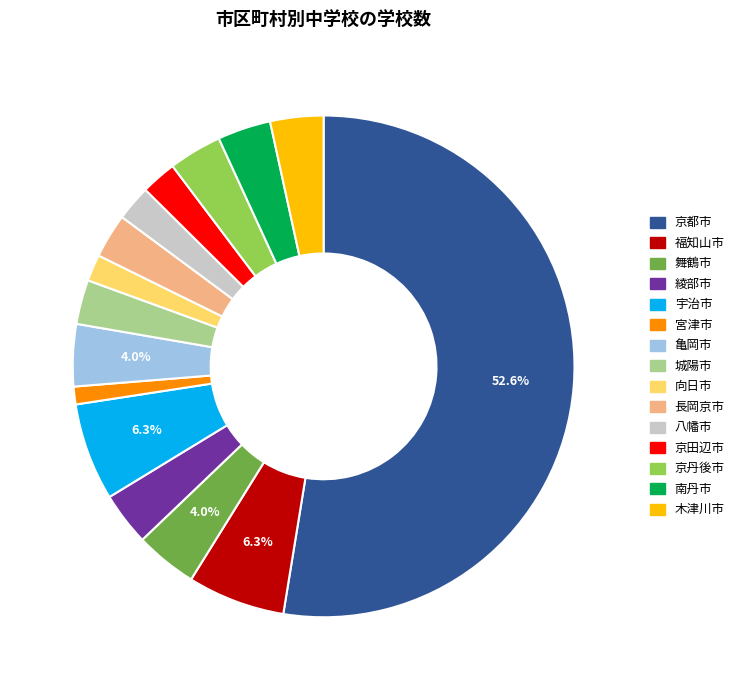

To the nearest percent, what portion does 長岡京市 represent?

3%